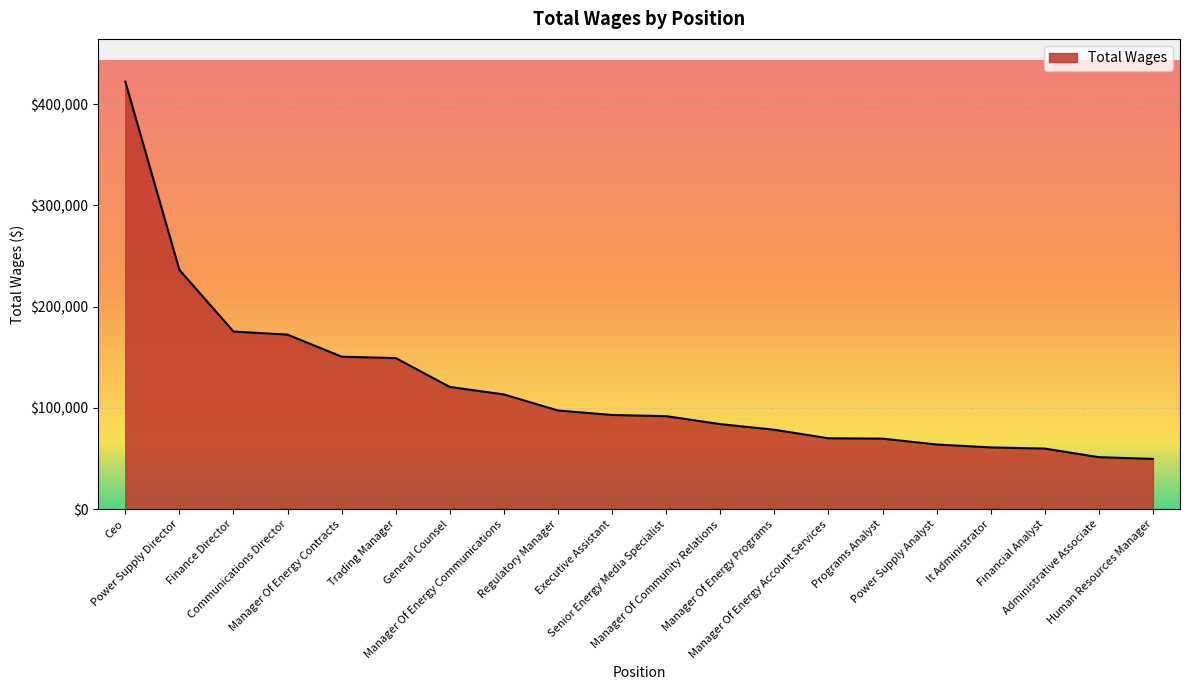

Is it true that the value at It Administrator is 61011?

True